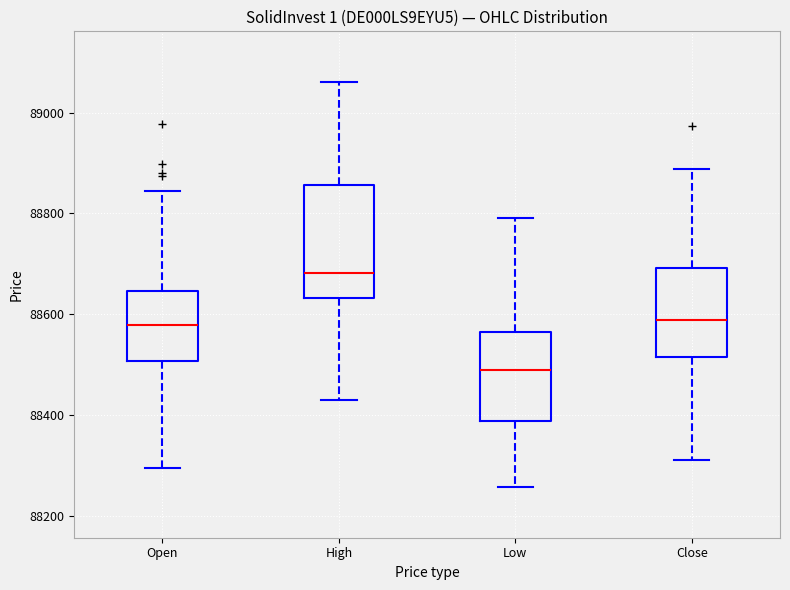

Reading left to right, transcribe this box plot: for each box, give where its median line is, the range the box spans, and where its two whiskers end, as read against the y-axis. The values are not printed on the chart, so give them approximately, as read against the axis.

Open: median 88580, box 88500 to 88640, whiskers 88300 to 88840
High: median 88680, box 88640 to 88860, whiskers 88440 to 89060
Low: median 88500, box 88380 to 88560, whiskers 88260 to 88800
Close: median 88580, box 88520 to 88700, whiskers 88320 to 88880